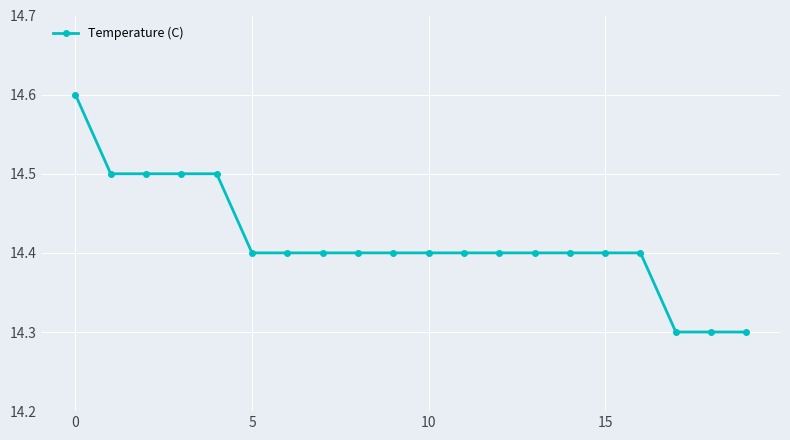

How many categories are shown in the chart?

20